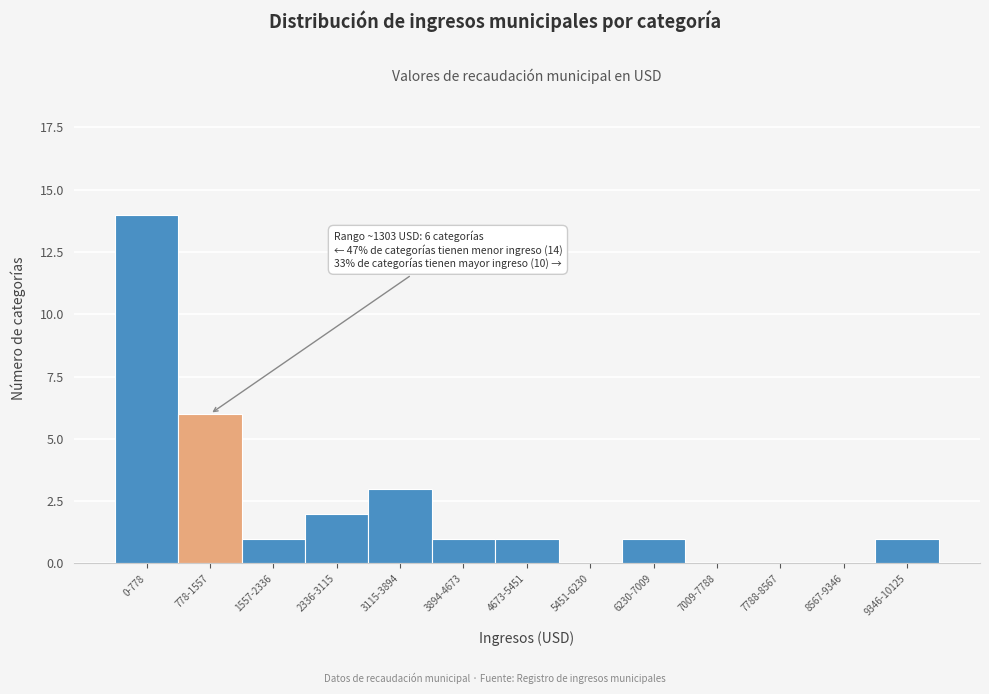

Reading left to right, list all the values displayed in this chart.

0-778=14	778-1557=6	1557-2336=1	2336-3115=2	3115-3894=3	3894-4673=1	4673-5451=1	5451-6230=0	6230-7009=1	7009-7788=0	7788-8567=0	8567-9346=0	9346-10125=1